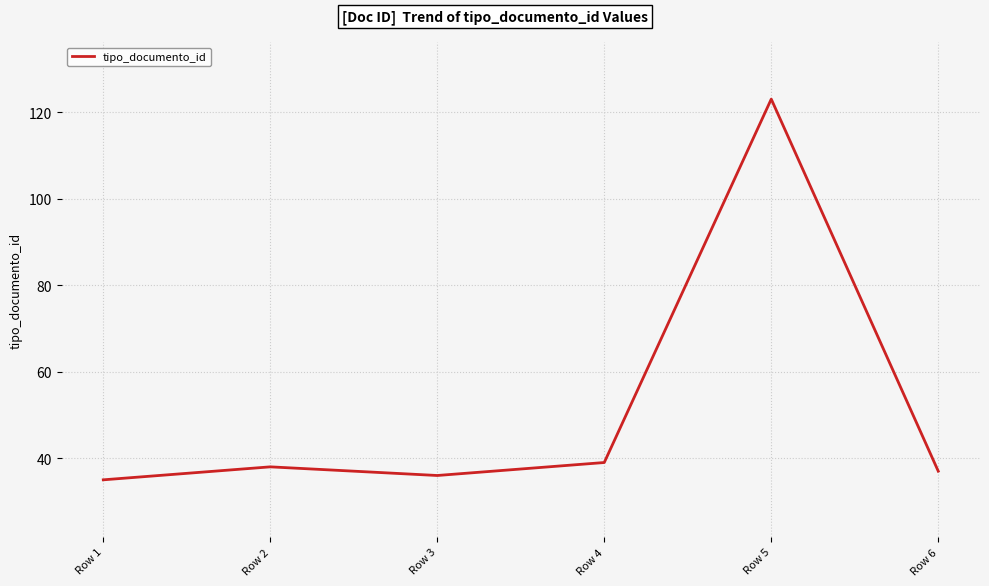

What is the difference between the maximum and minimum values?

88